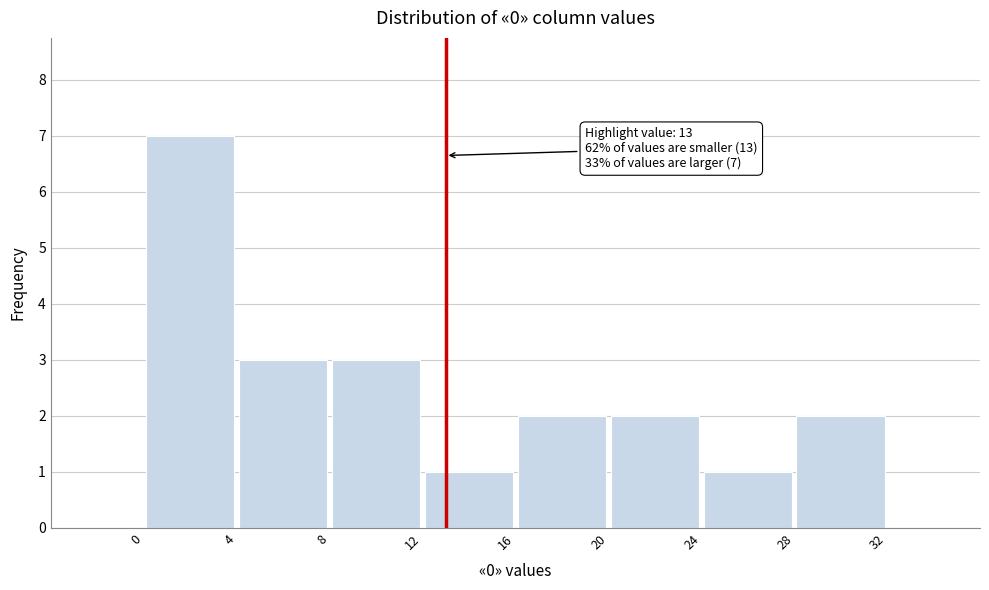

Over which range of the x-axis is the bar tallest?

0 to 4